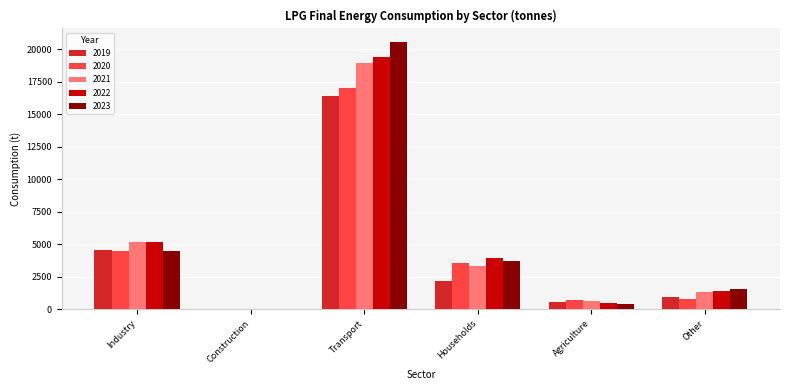

True or false: 2019 has a value of 16403 at Transport.

True